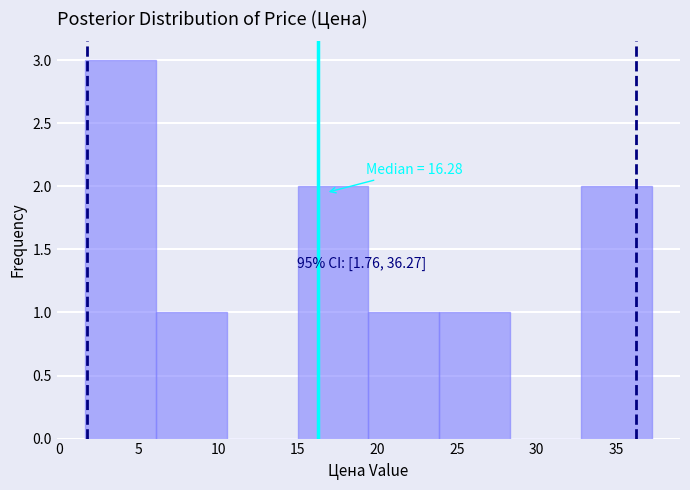

Over which range of the x-axis is the bar tallest?

1.5 to 6.0